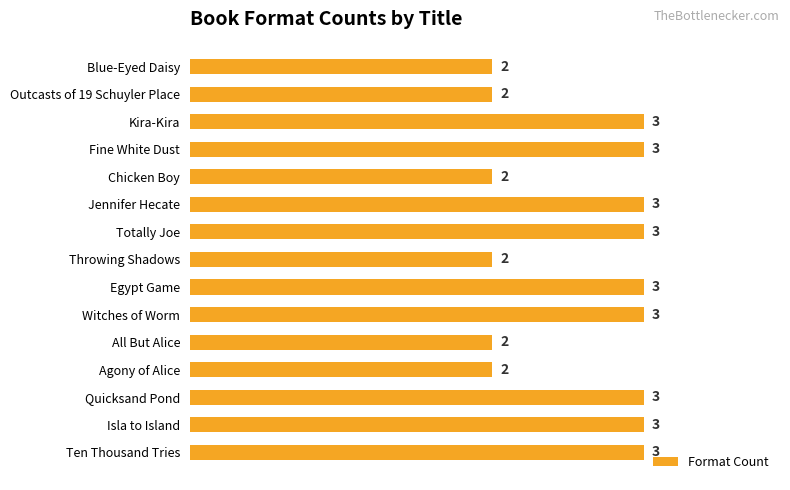

How many values are below 3?

6